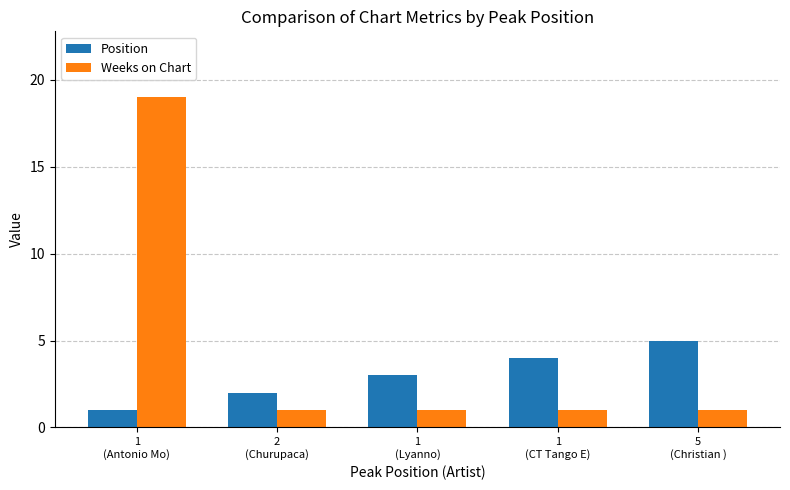

Which series has the widest spread of values?

Weeks on Chart